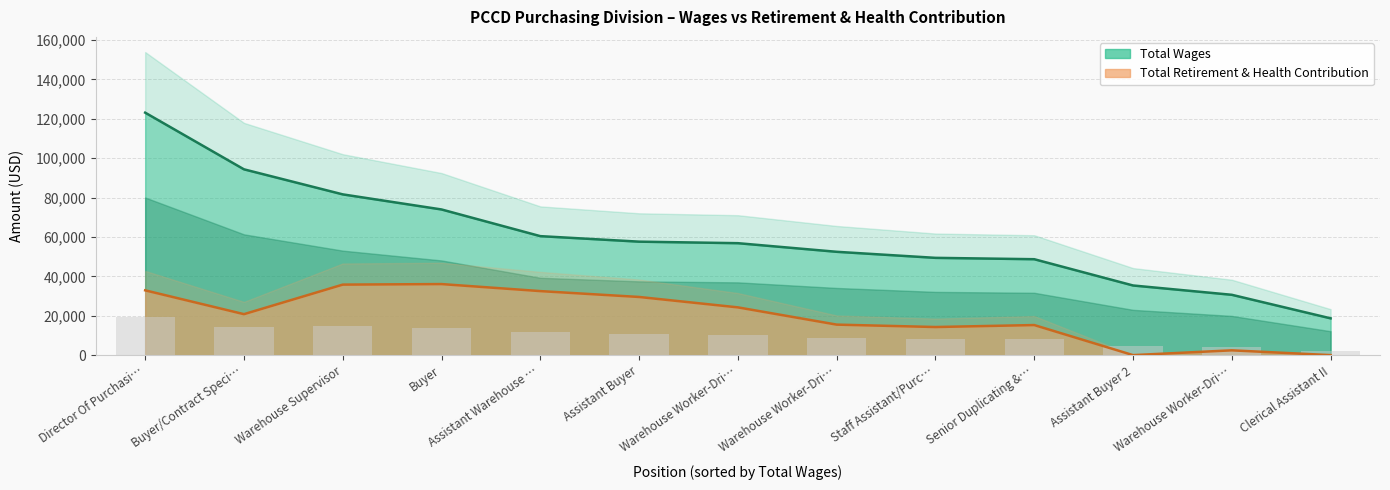

Which series has the widest spread of values?

total_wages